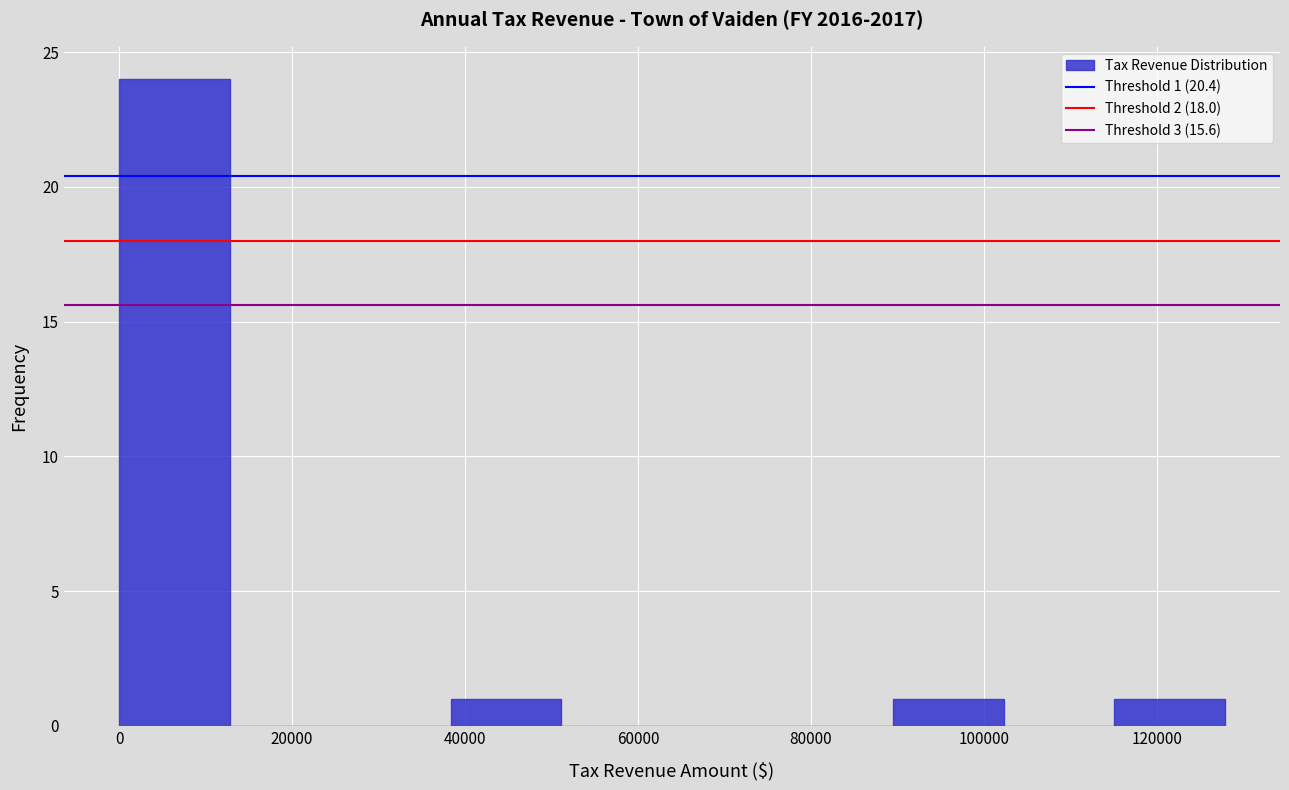

Which range on the x-axis has the tallest bar?

0 to 12000